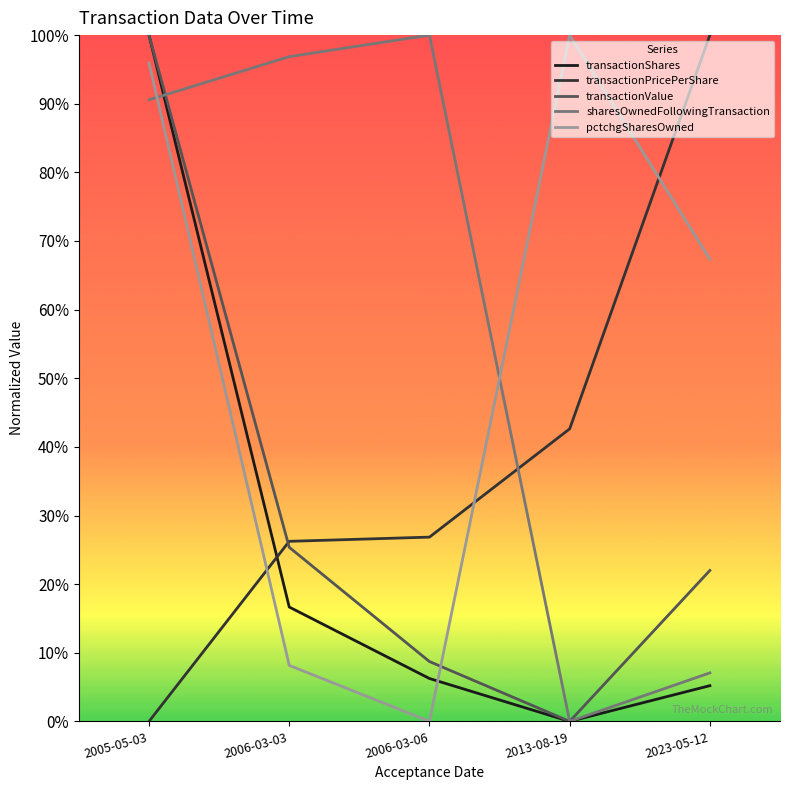

At which label does transactionShares reach its peak?

2005-05-03